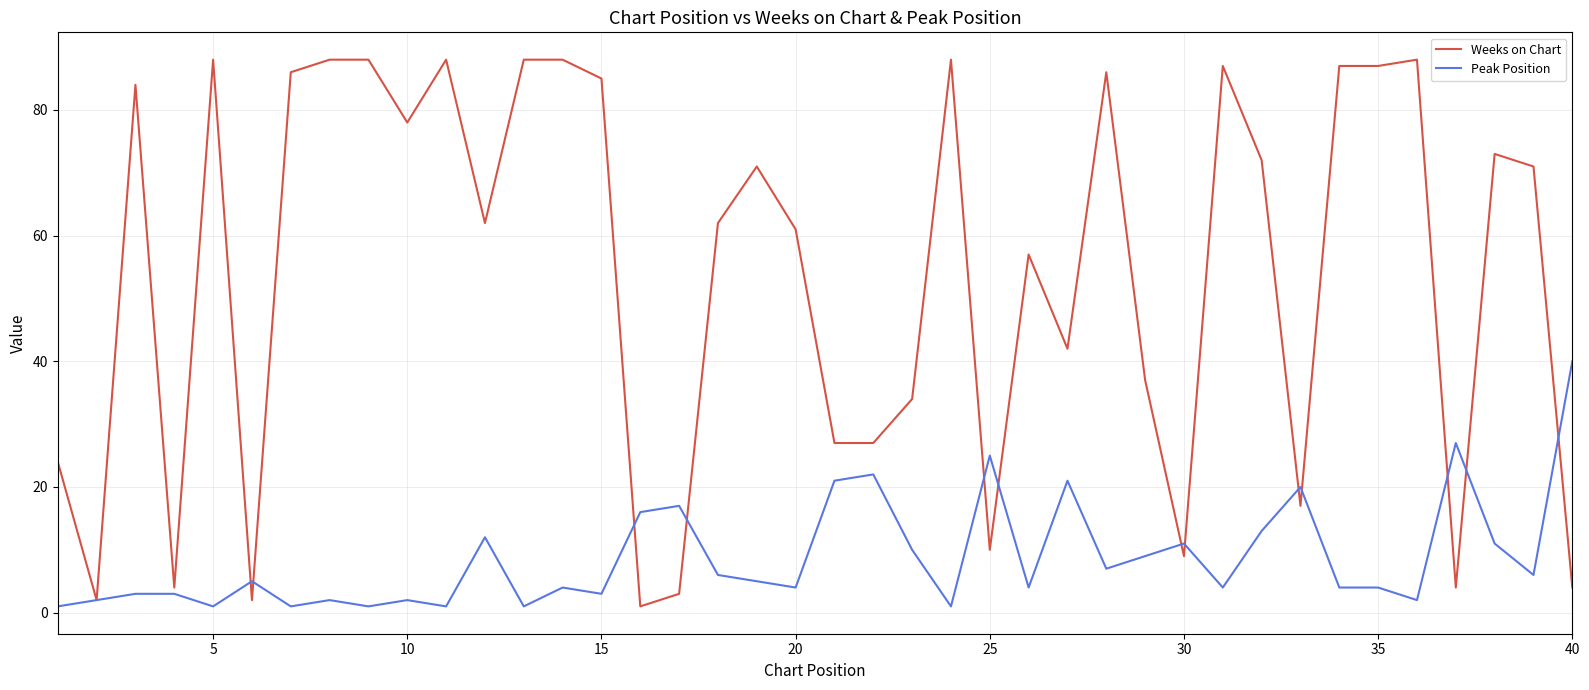

Count the number of data series in this chart.

2